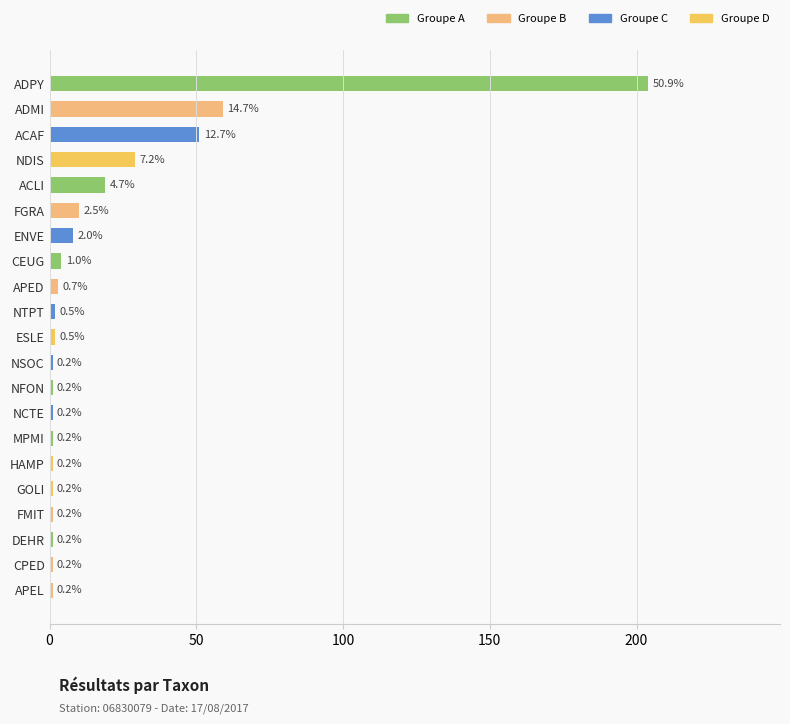

Does the chart contain stacked bars?

No